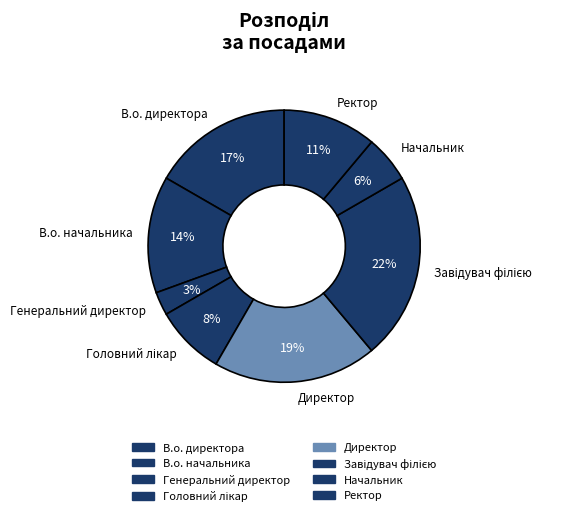

Is it true that Начальник is 6% of the pie?

True